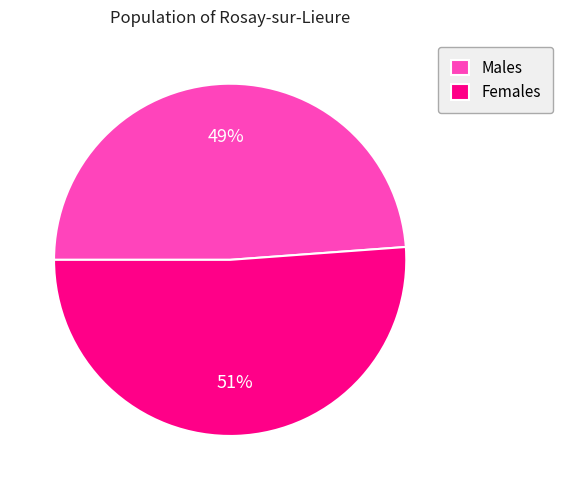

Approximately how many times larger is the value at Females compared to Males?

1.0